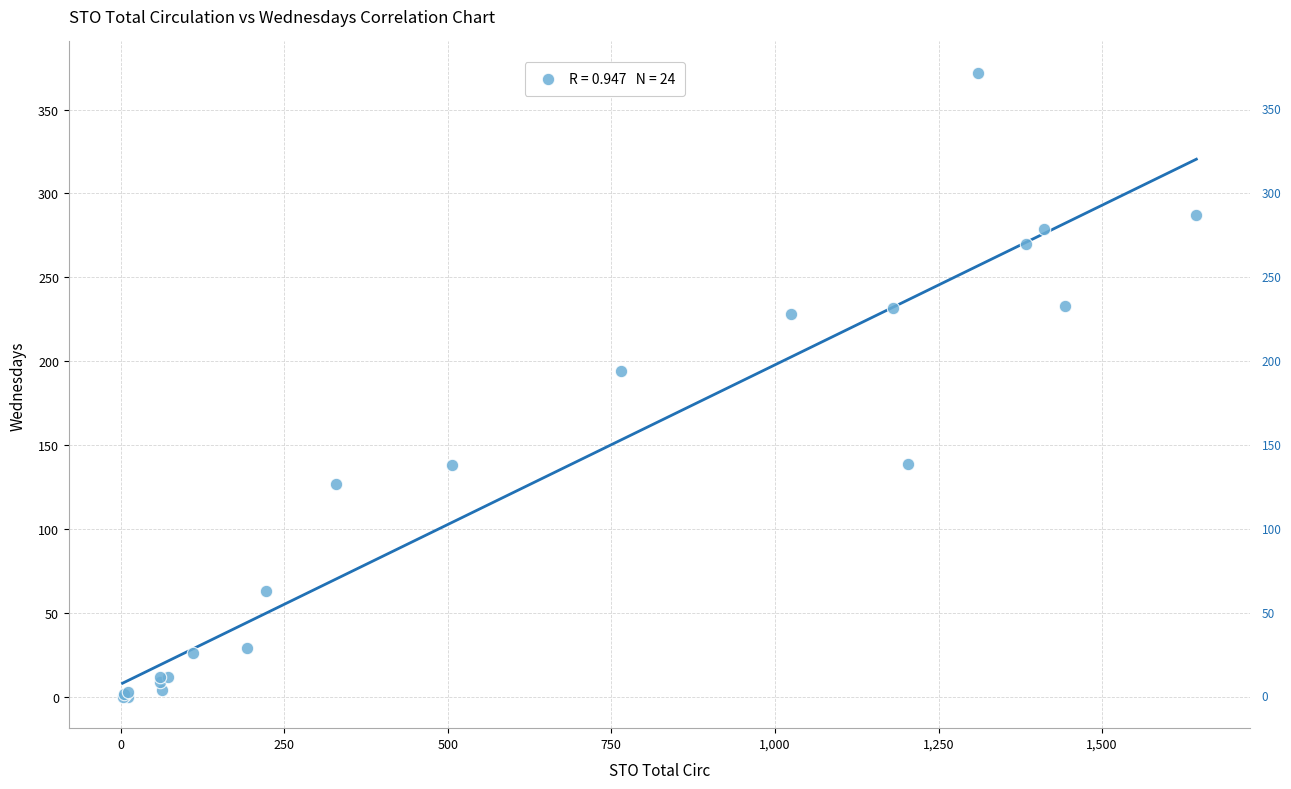

What Y value in the scatter plot is closest to 186?

194